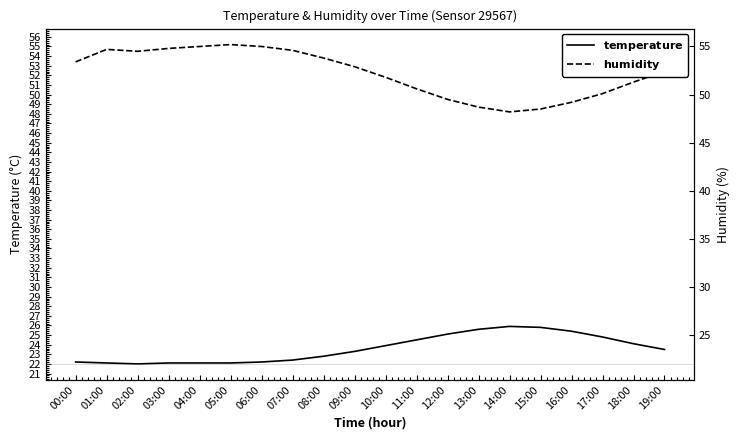

List the series in order of their overall mean, highest first.

humidity, temperature